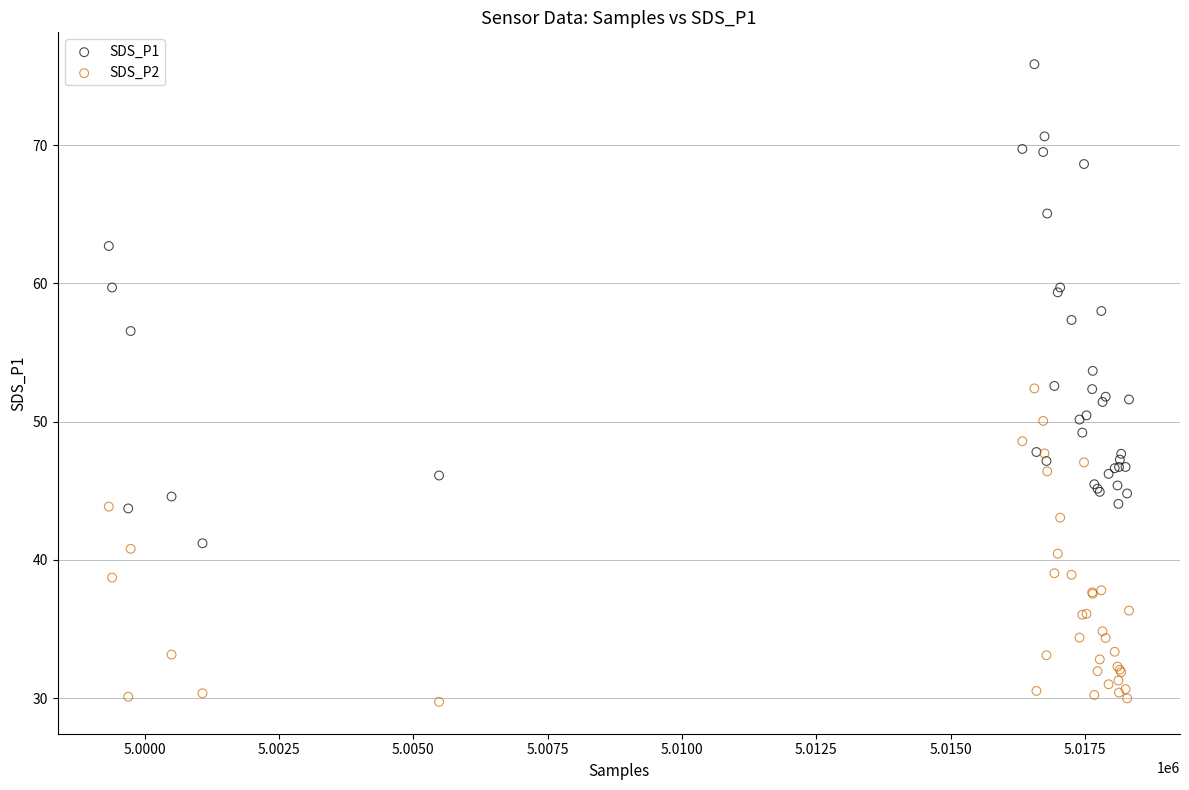

Which series reaches the maximum Y coordinate?

SDS_P1